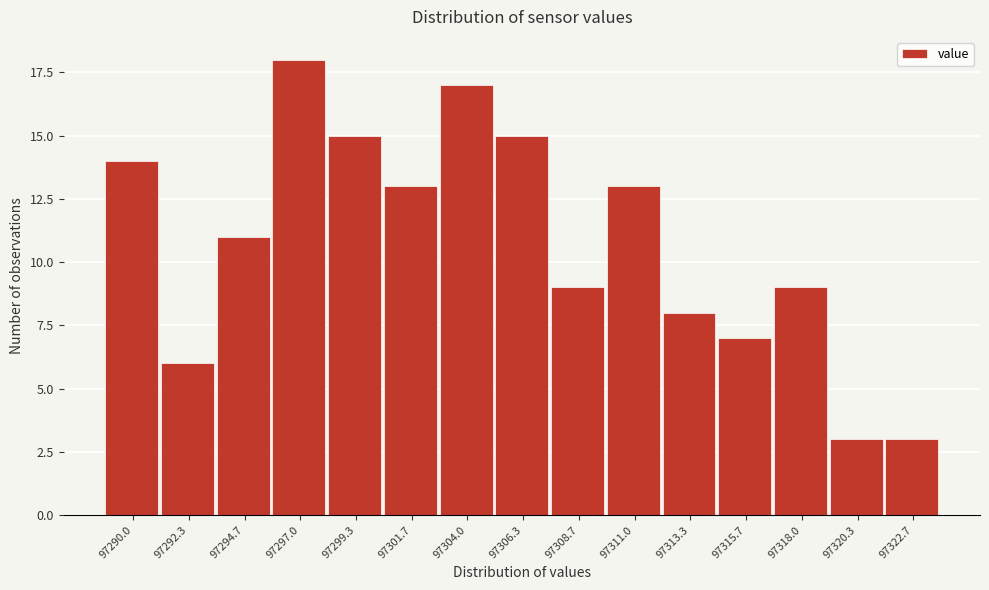

Reading left to right, list all the values displayed in this chart.

14	6	11	18	15	13	17	15	9	13	8	7	9	3	3